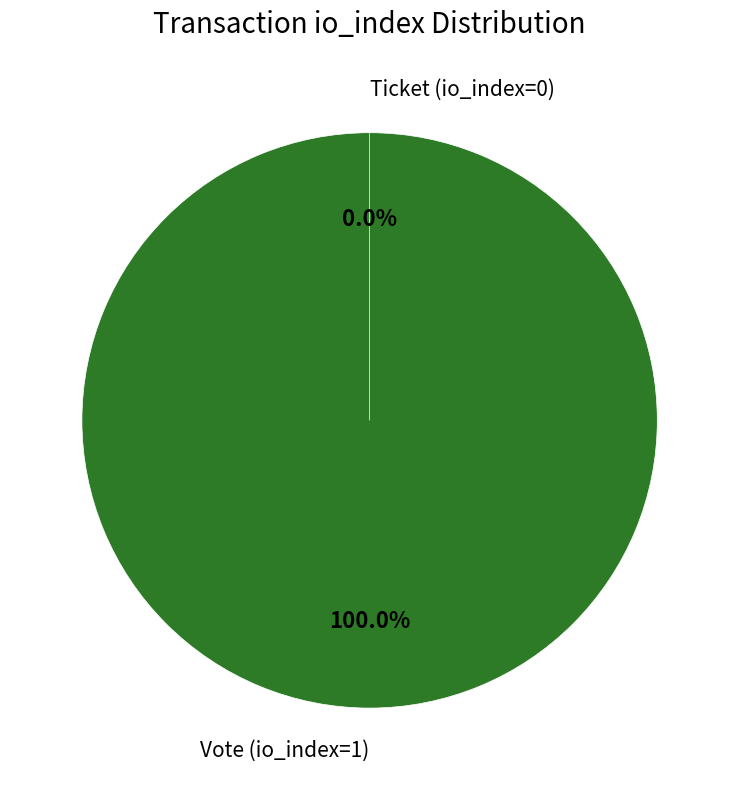

To the nearest percent, what portion does Vote (io_index=1) represent?

100%